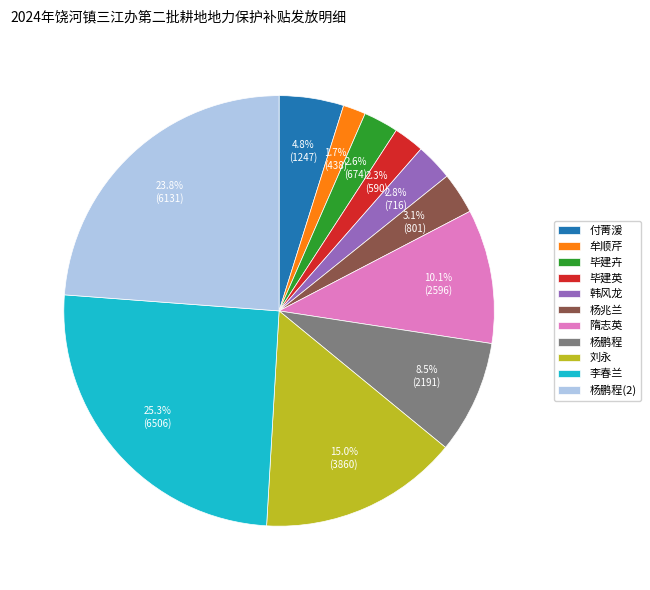

How many slices are in this pie chart?

11